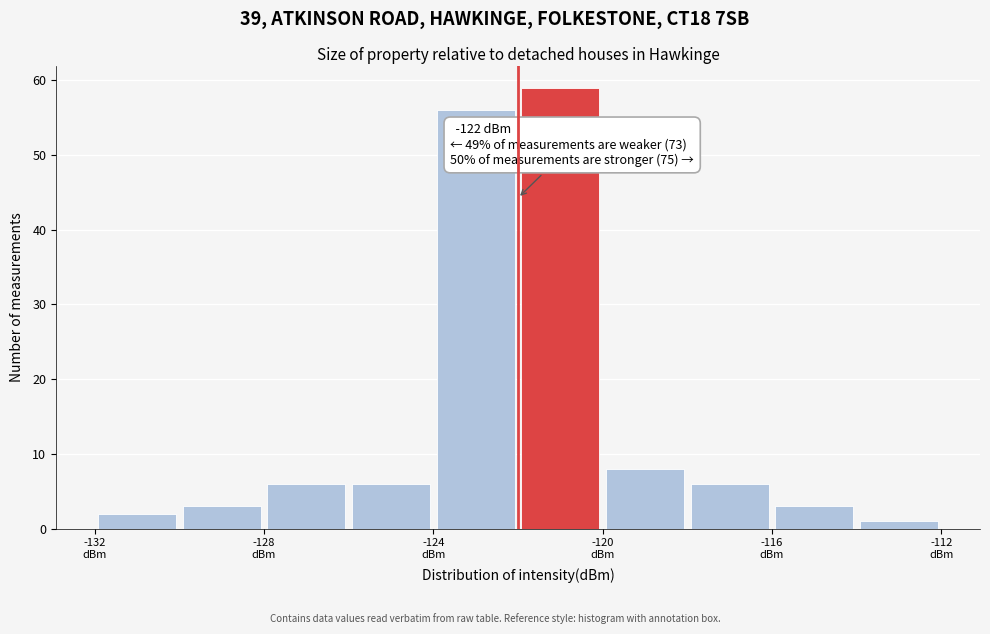

Over which range of the x-axis is the bar tallest?

-122 to -120